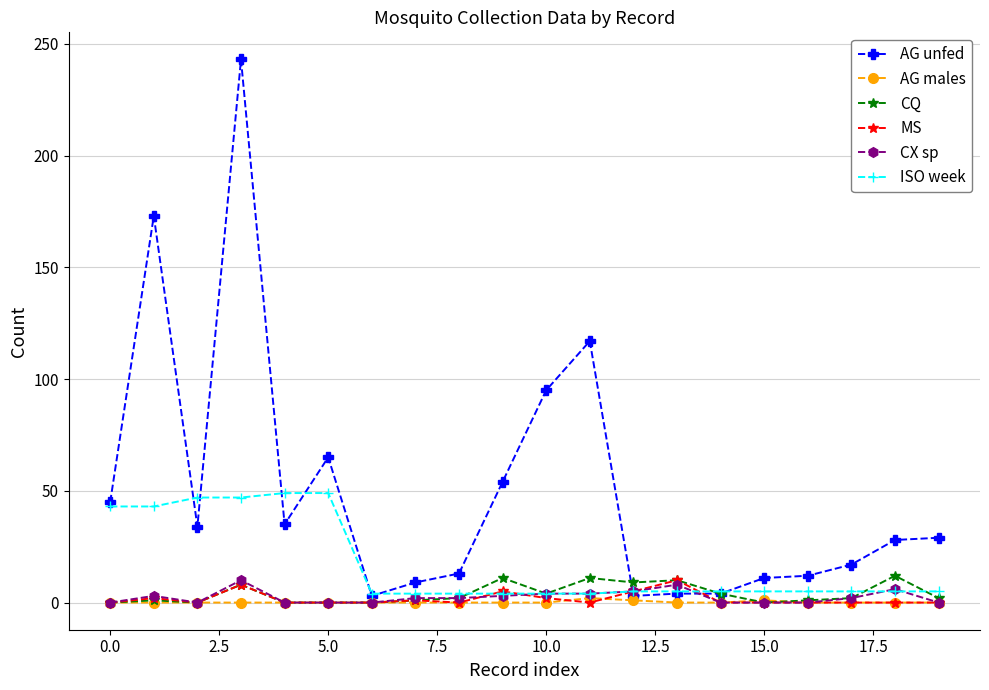

Which series has the largest total across all categories?

AG unfed